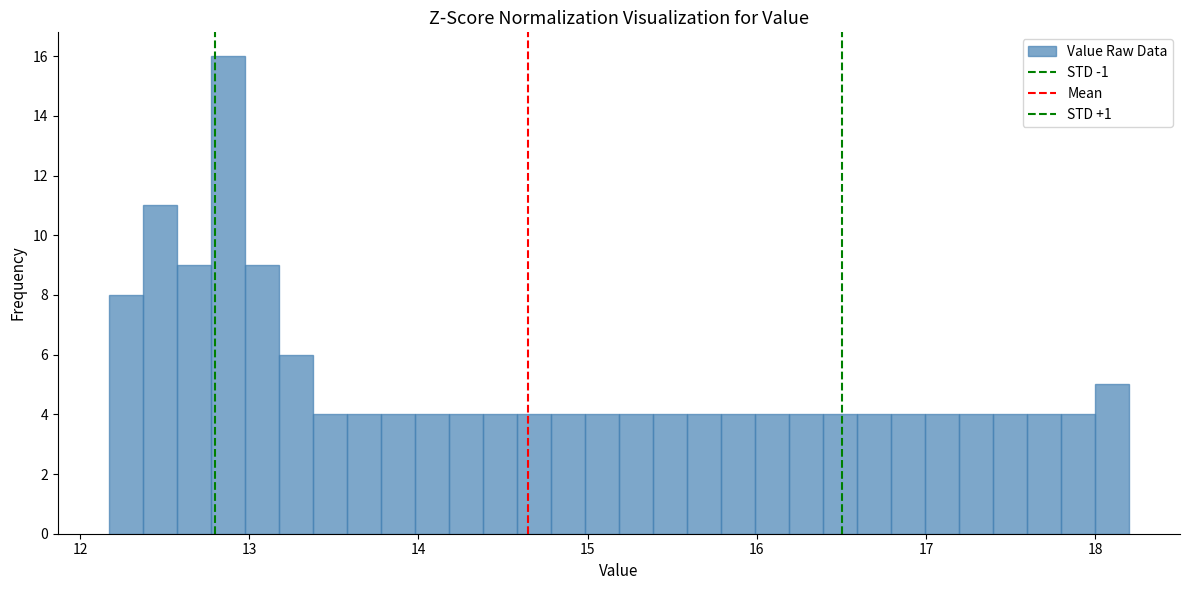

Around what value on the x-axis is the tallest bar? Give the approximate position of its centre, as read against the axis.

12.9